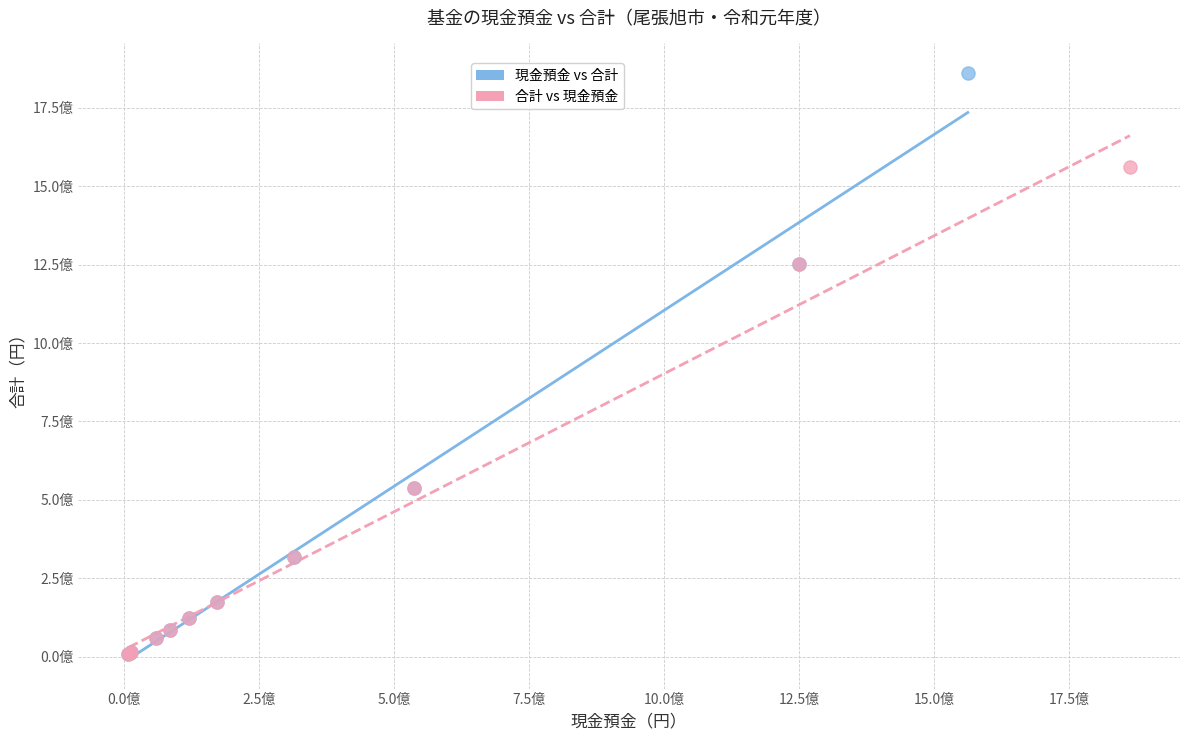

What are all the series names shown in the legend?

現金預金 vs 合計, 合計 vs 現金預金